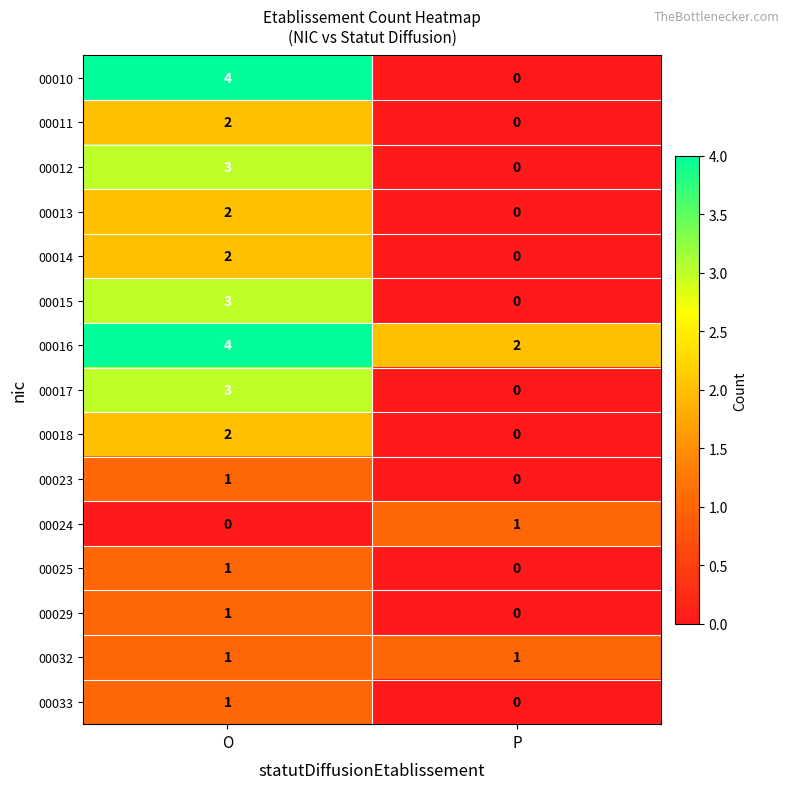

At how many categories does at least one series exceed 3?

1